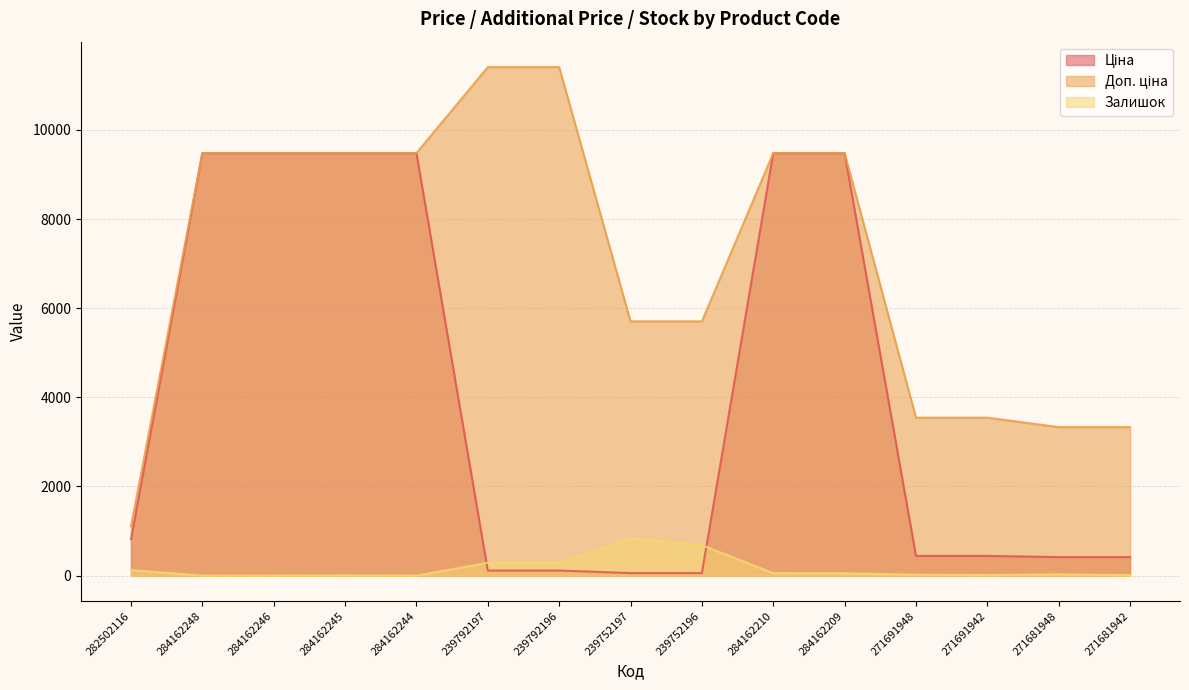

The Залишок series shows 289.0 at 239792197. True or false?

True